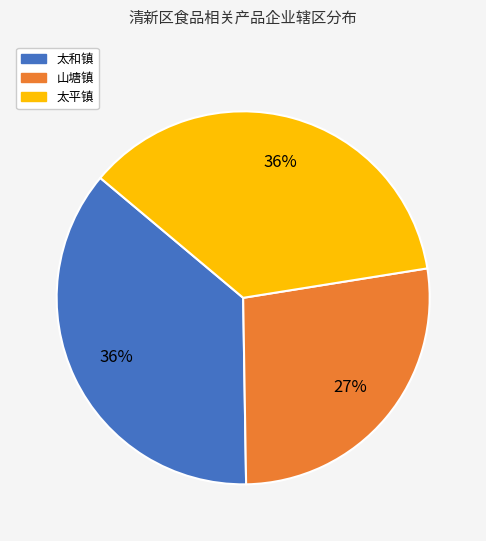

Does any single category account for the majority?

No